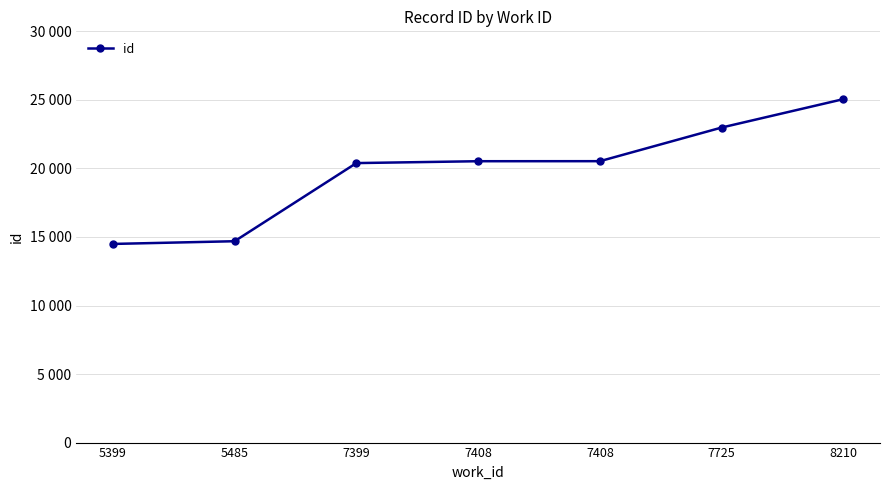

Rank the categories by value from highest to lowest.

8210, 7725, 7408, 7408, 7399, 5485, 5399